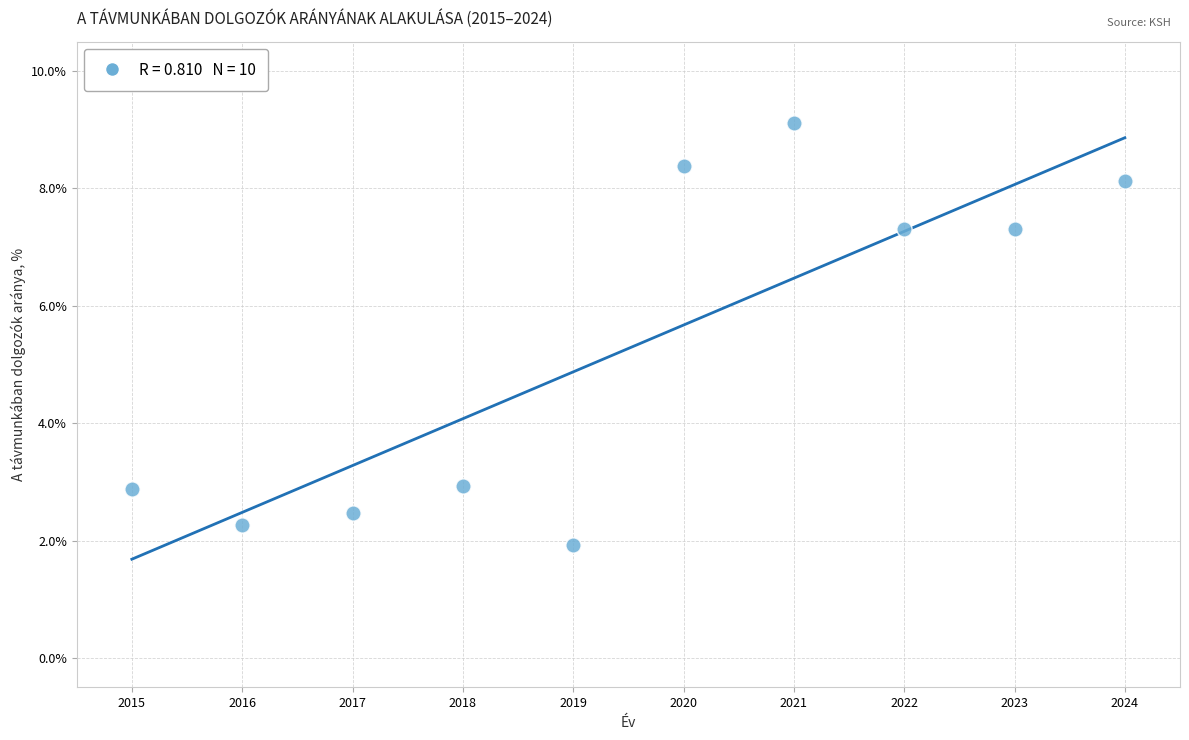

What is the average Y value?

5.3